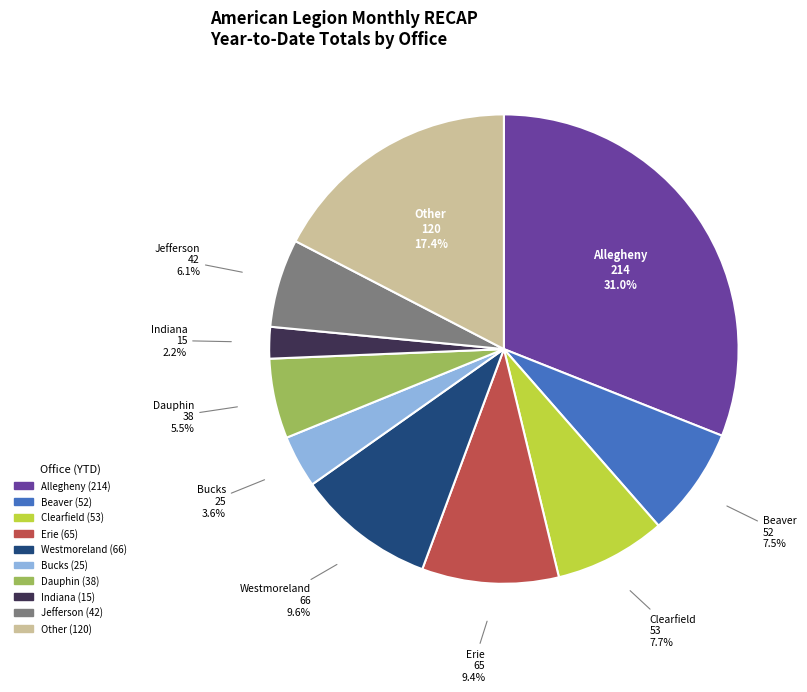

Which category has the smallest portion of the pie?

Indiana